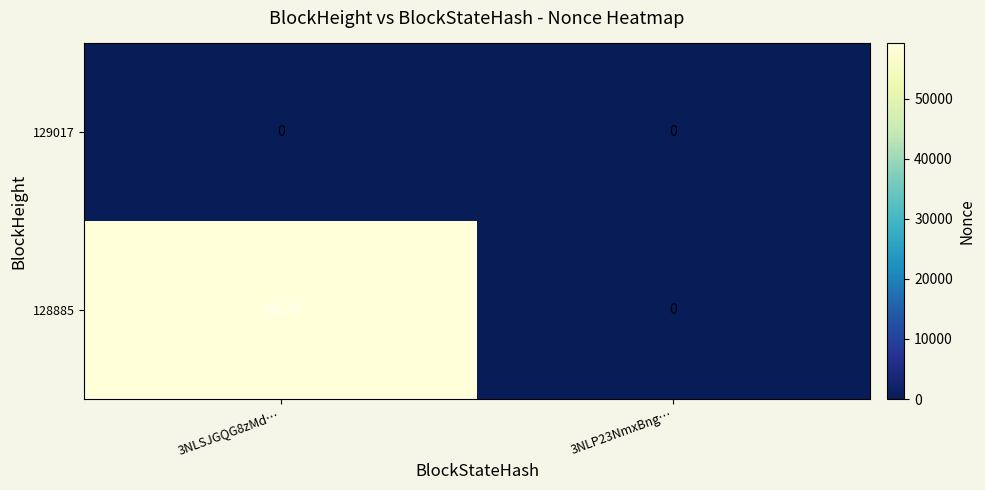

Is it true that 128885 equals 0 at 3NLP23NmxBng…?

True